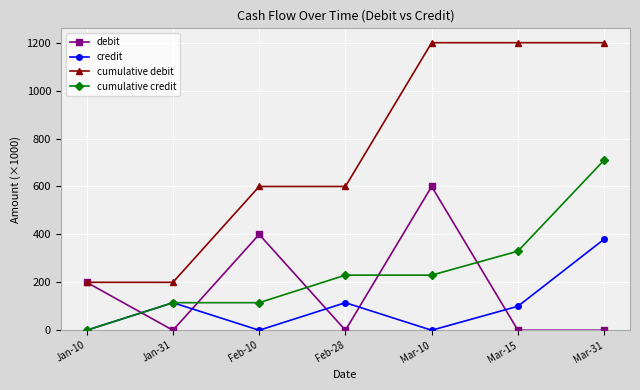

Which series has the largest total across all categories?

cumulative debit